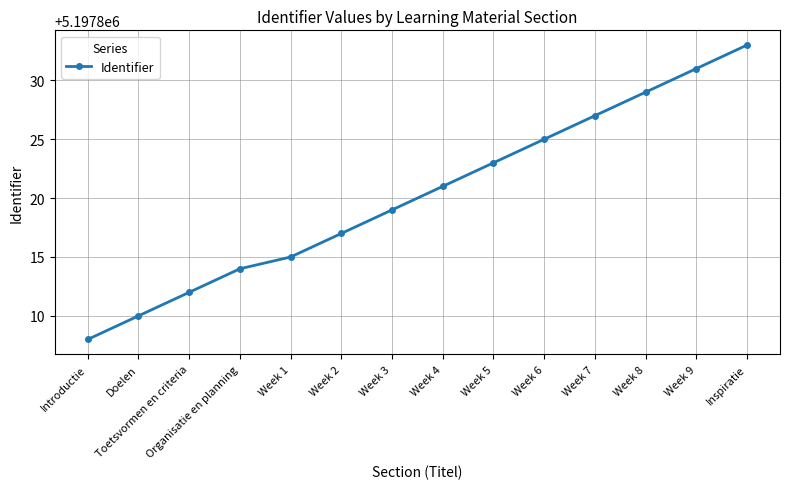

What is the ratio of the value at Week 9 to the value at Organisatie en planning?

1.0